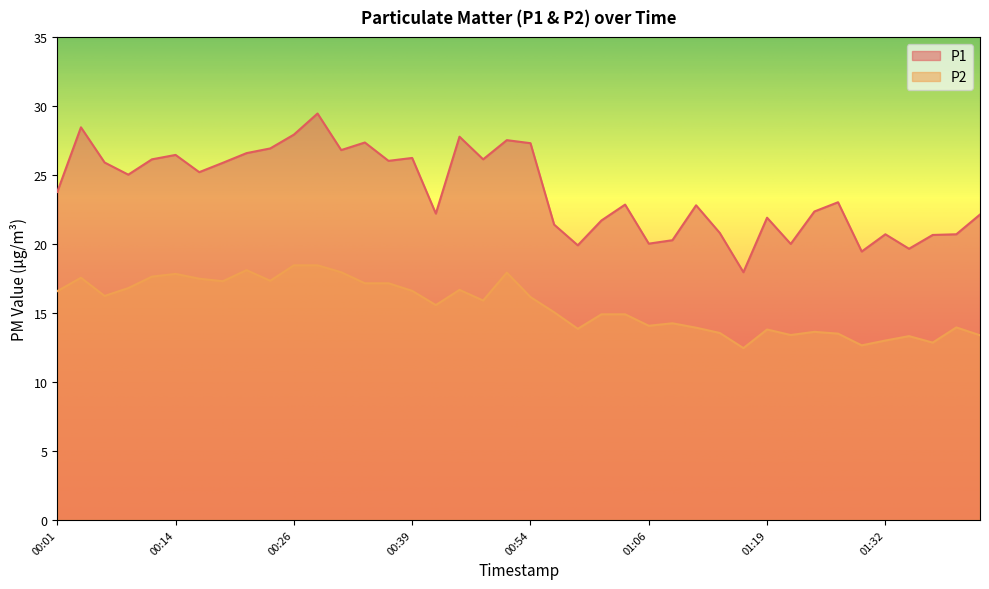

Where is the first local maximum for P1?

00:04